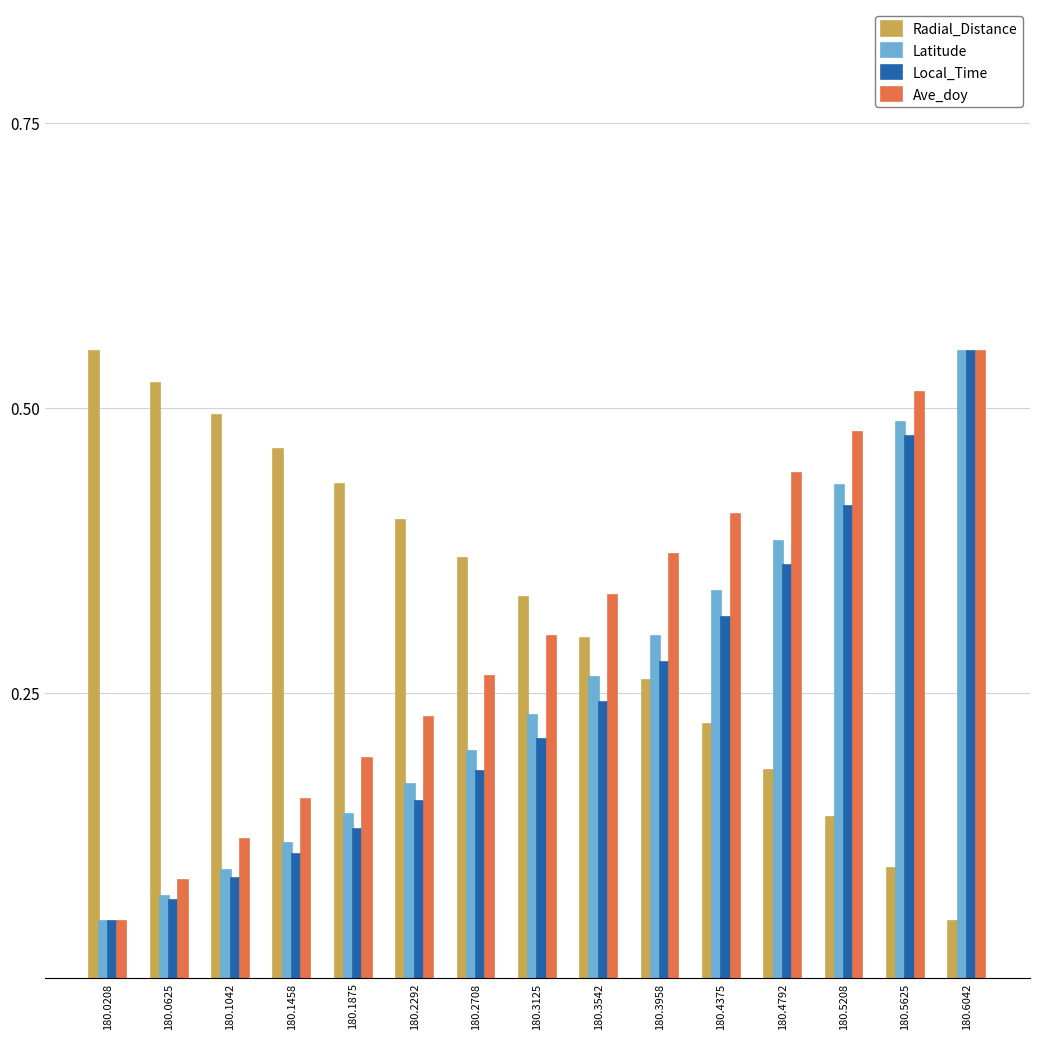

True or false: Radial_Distance has a value of 0.1 at 180.5208.

True